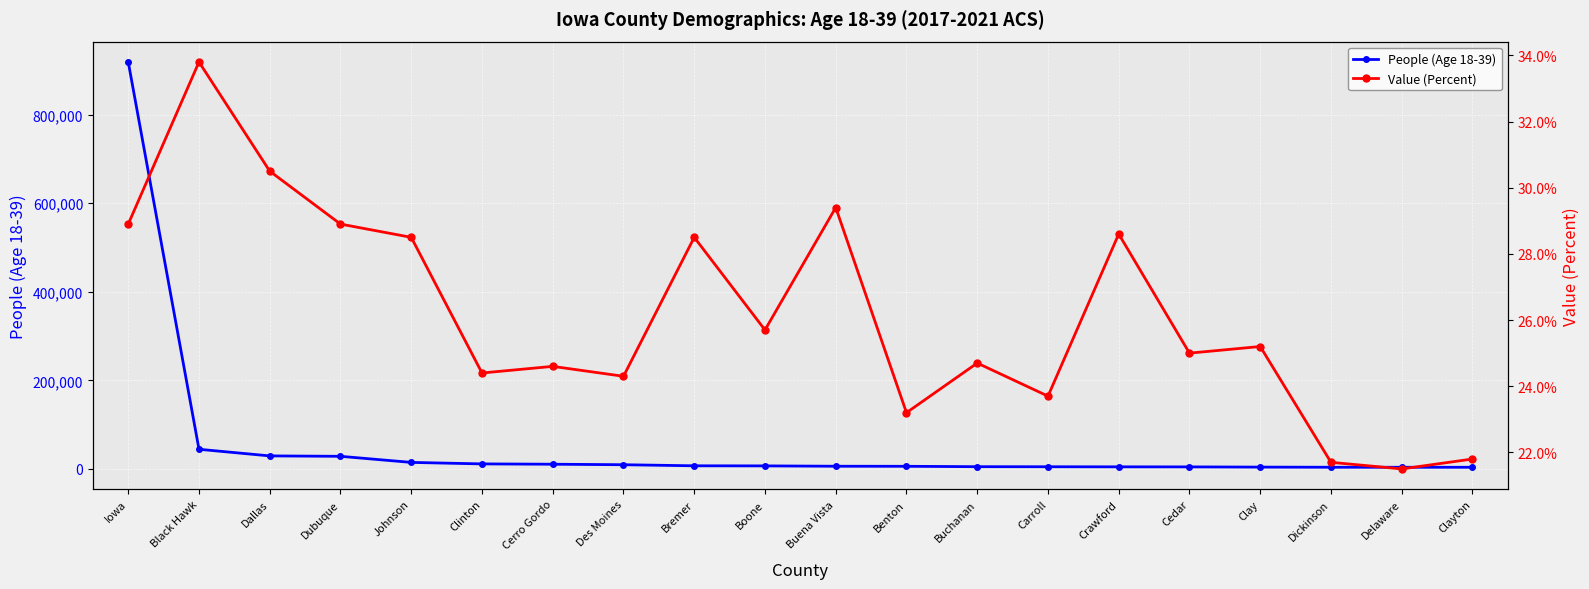

What is the sum of the Value (Percent) values at Boone and Cerro Gordo?

50.3